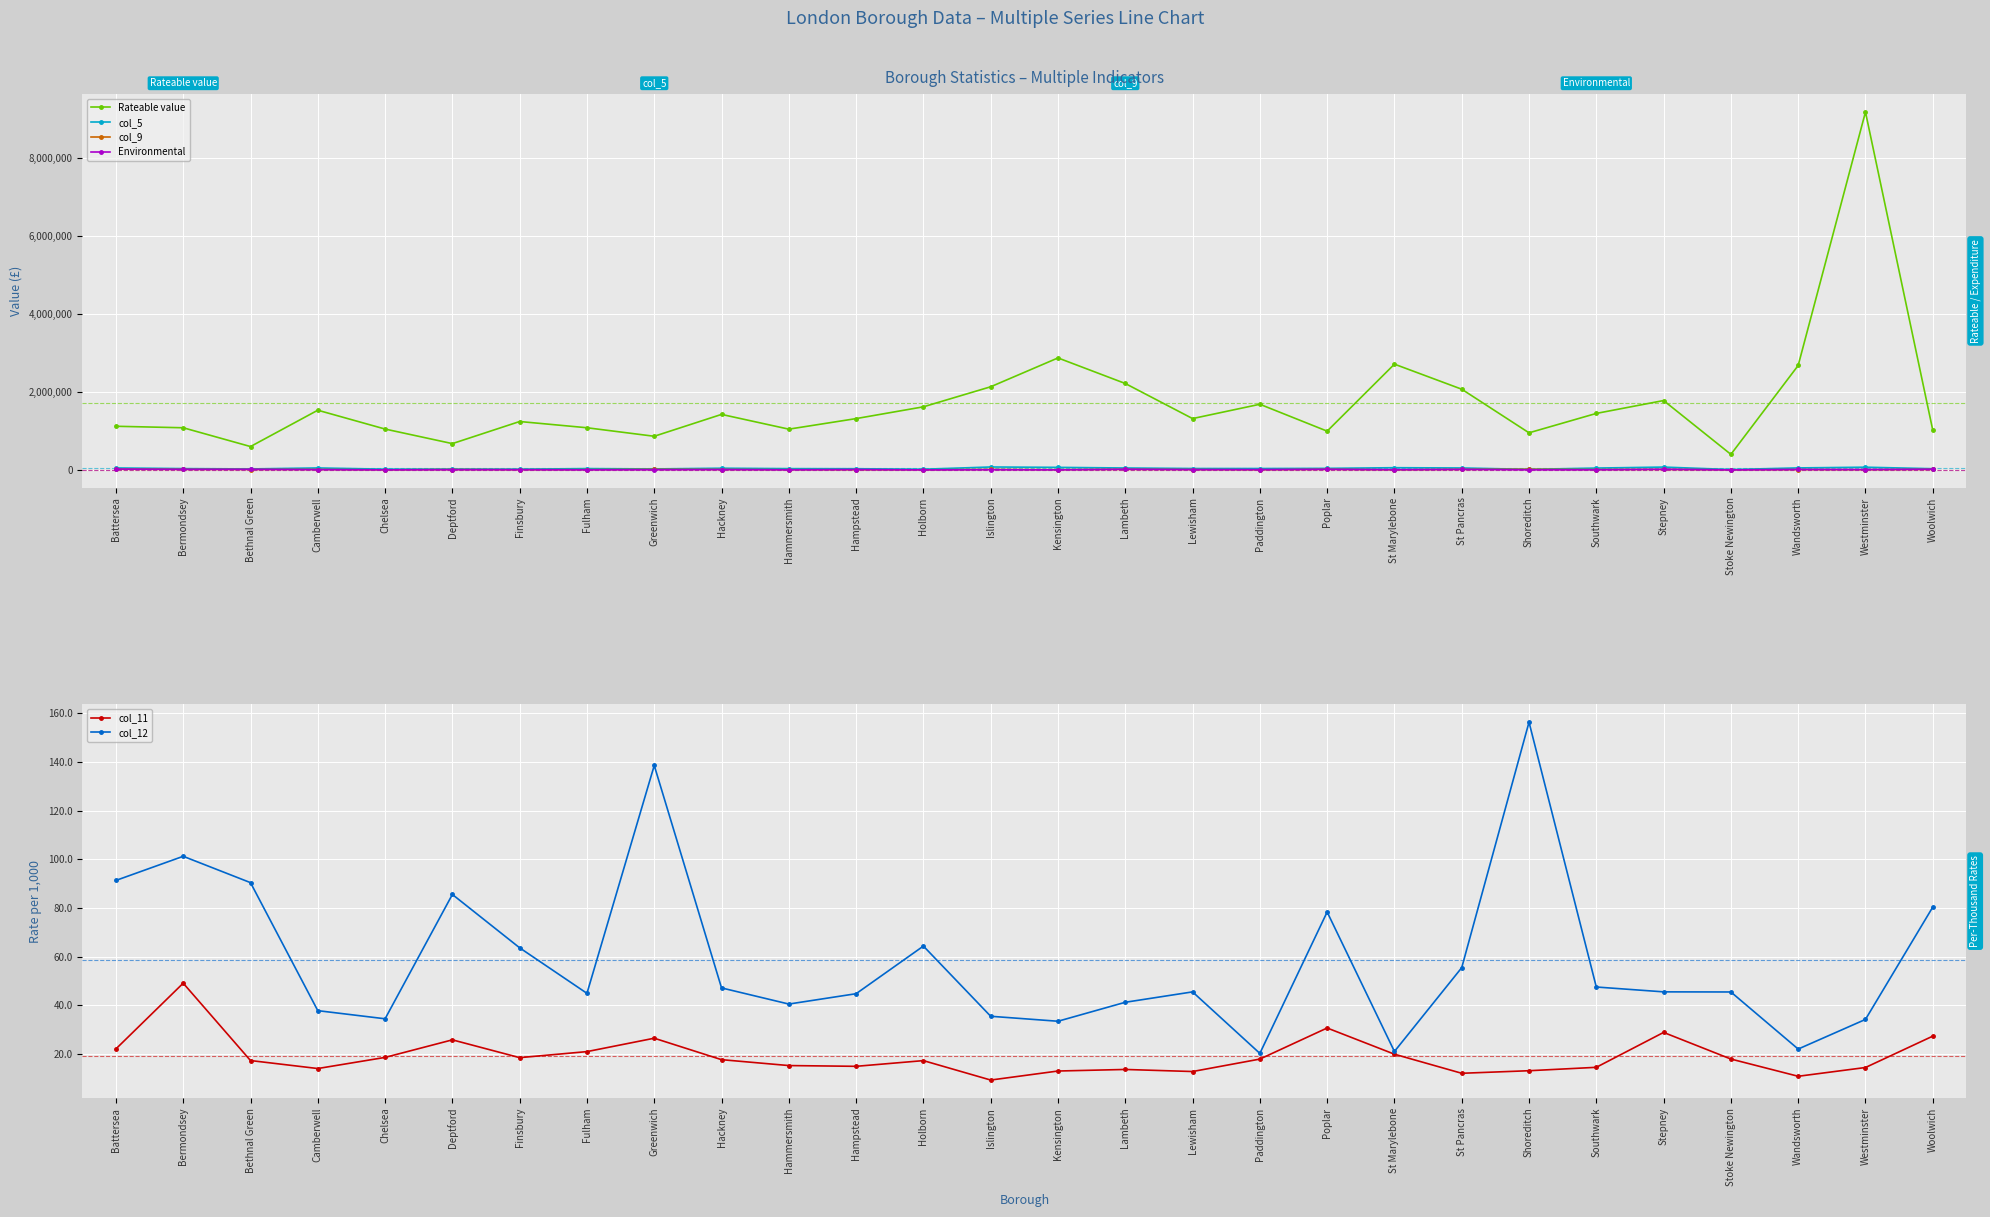

How many categories are shown in the chart?

28